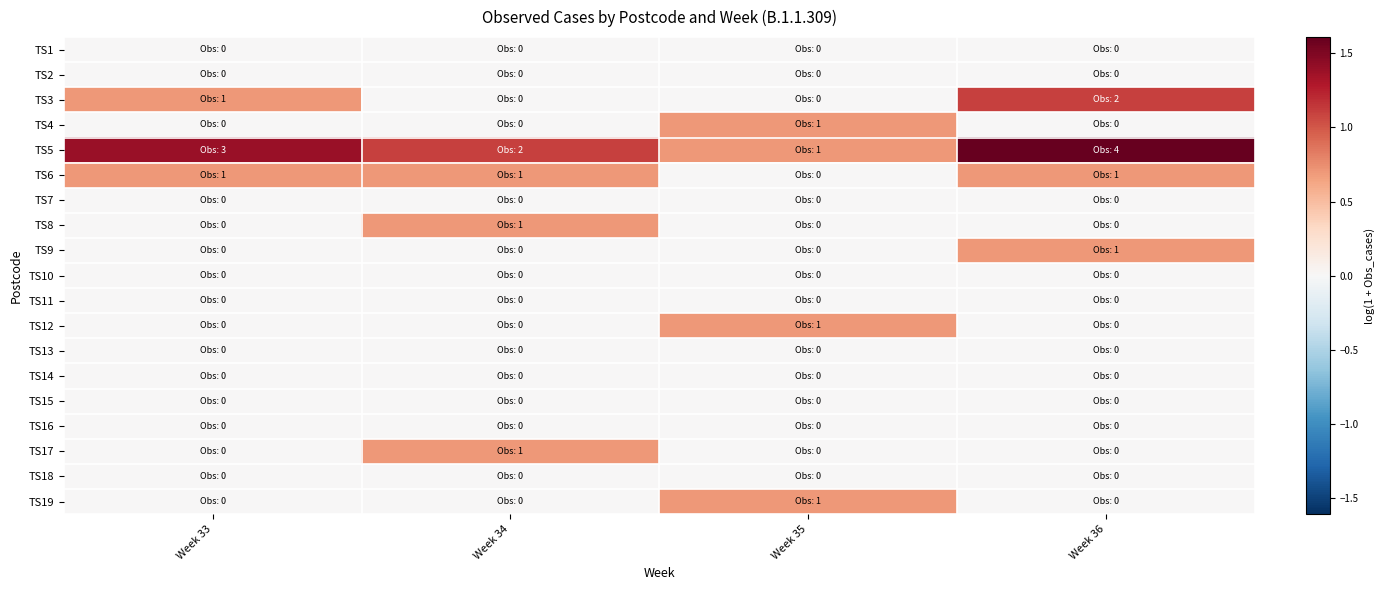

At which category is the sum across all series the highest?

Week 36